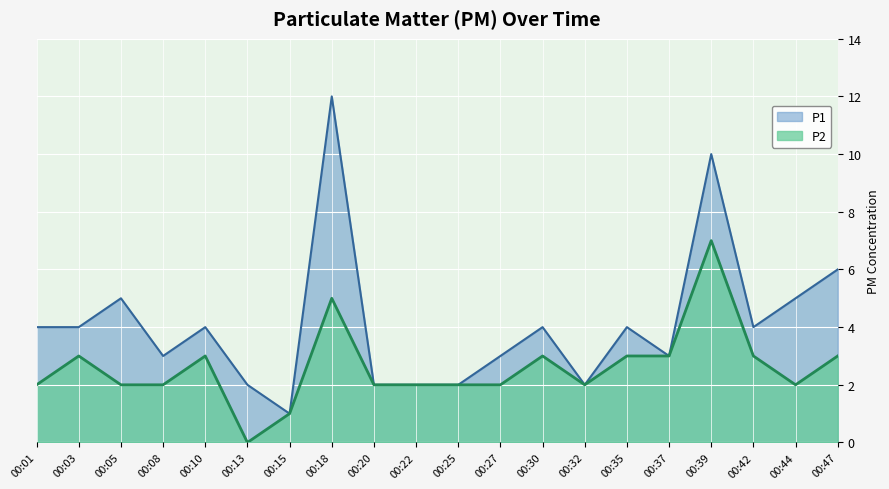

Reading left to right, transcribe all the data shown in this chart.

P1: 00:01=4	00:03=4	00:05=5	00:08=3	00:10=4	00:13=2	00:15=1	00:18=12	00:20=2	00:22=2	00:25=2	00:27=3	00:30=4	00:32=2	00:35=4	00:37=3	00:39=10	00:42=4	00:44=5	00:47=6
P2: 00:01=2	00:03=3	00:05=2	00:08=2	00:10=3	00:13=0	00:15=1	00:18=5	00:20=2	00:22=2	00:25=2	00:27=2	00:30=3	00:32=2	00:35=3	00:37=3	00:39=7	00:42=3	00:44=2	00:47=3